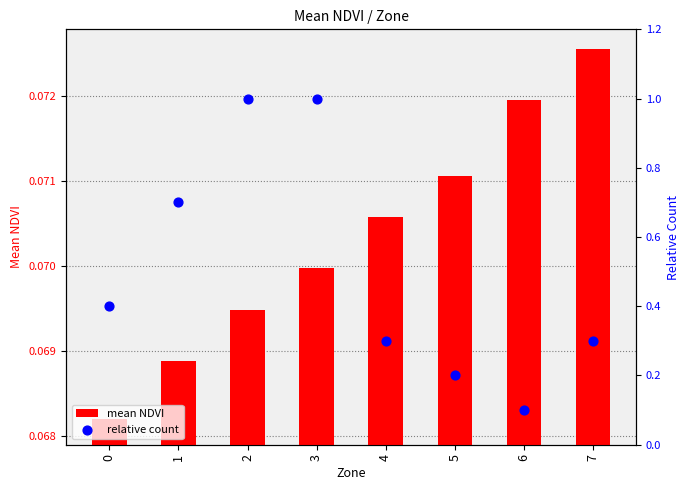

At how many categories does at least one series exceed 0?

8